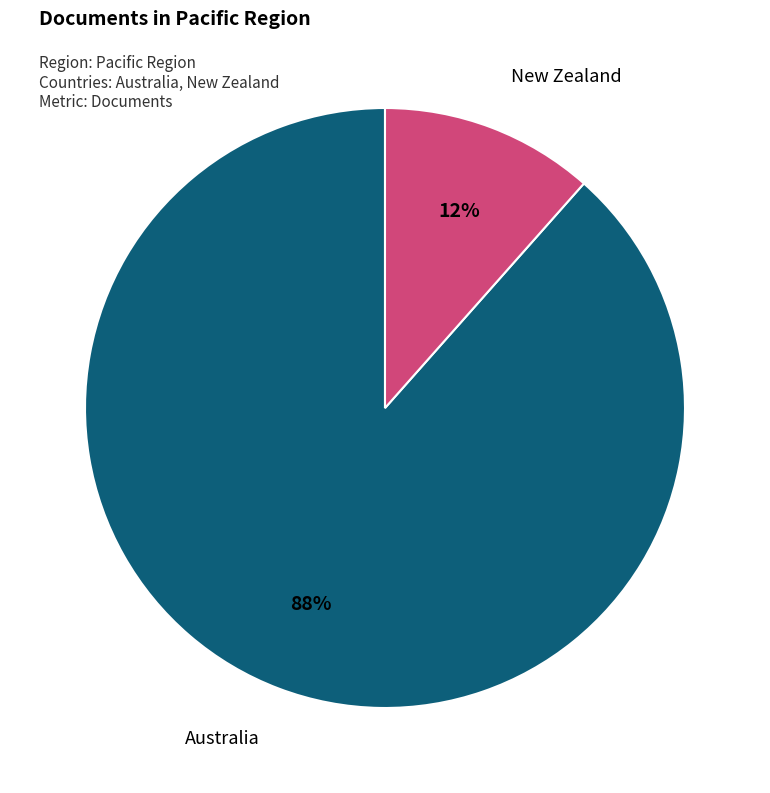

To the nearest percent, what is the combined percentage of New Zealand and Australia?

100%